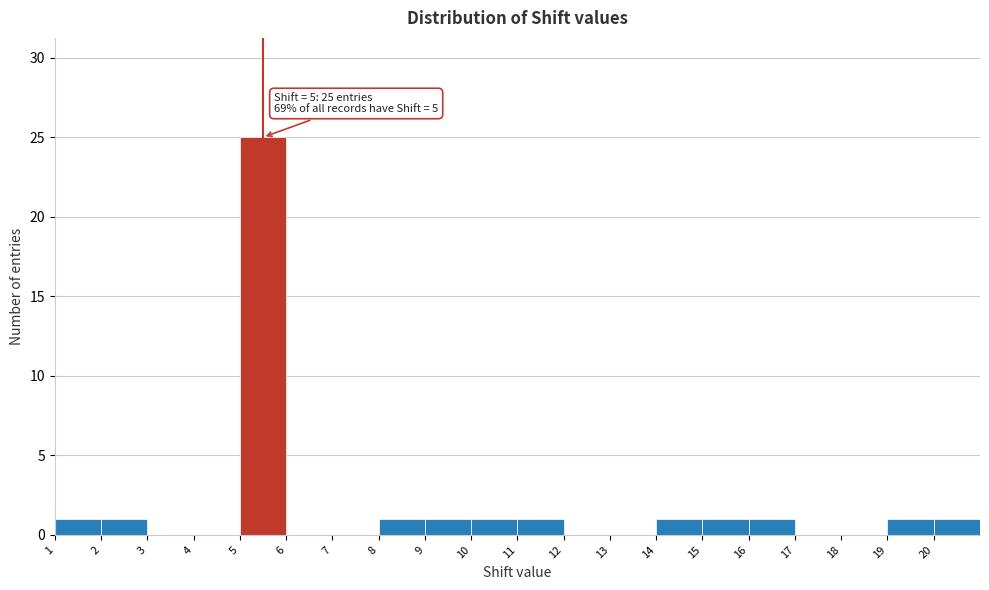

Over which range of the x-axis is the bar tallest?

5 to 6